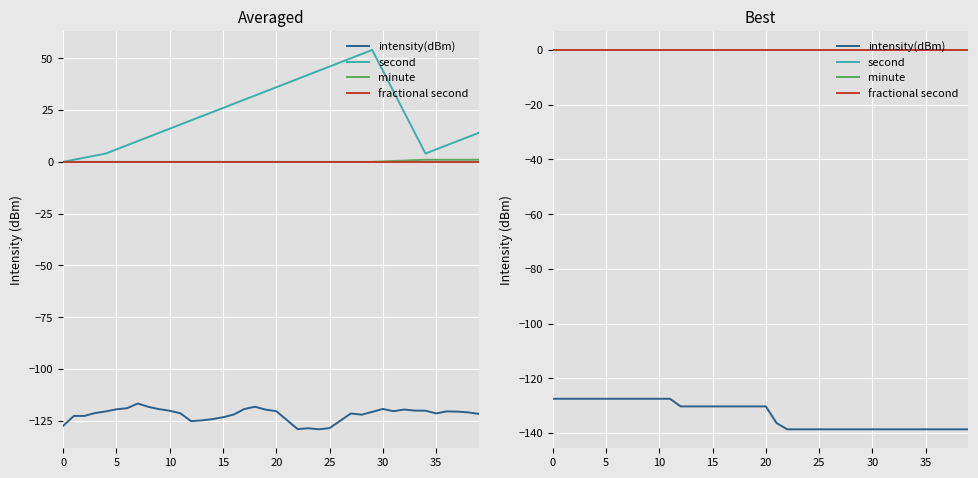

How many data points in intensity(dBm) are less than -130?

28